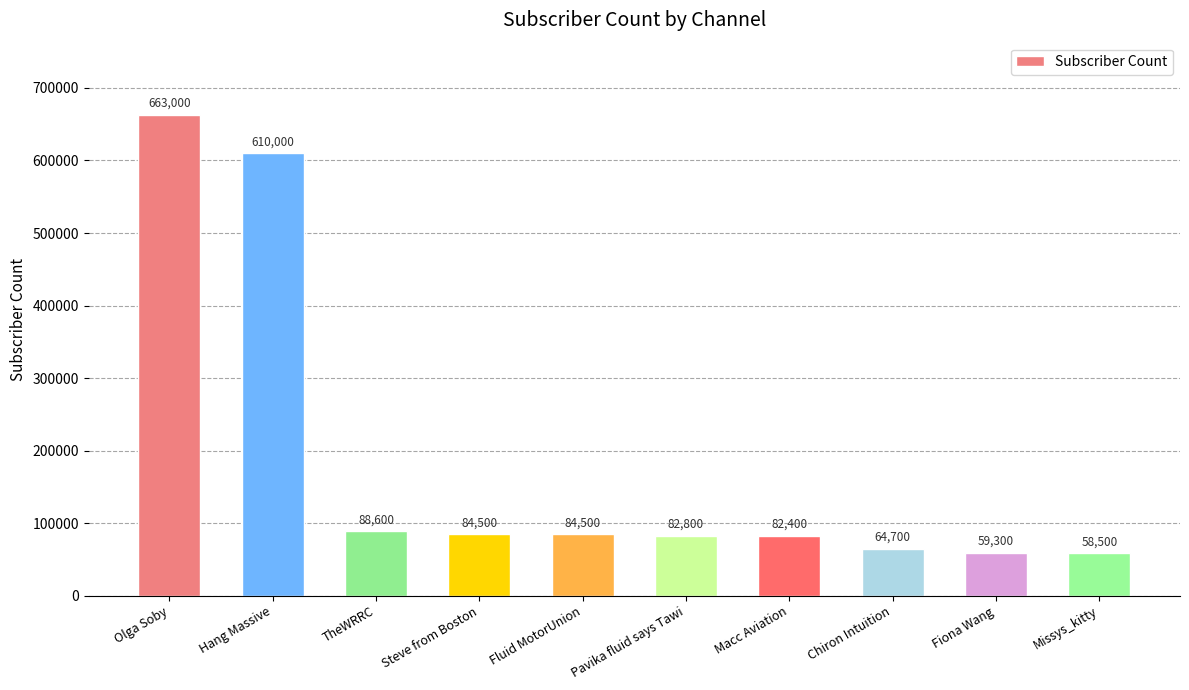

Reading right to left, extract all data points from this chart.

58500	59300	64700	82400	82800	84500	84500	88600	610000	663000